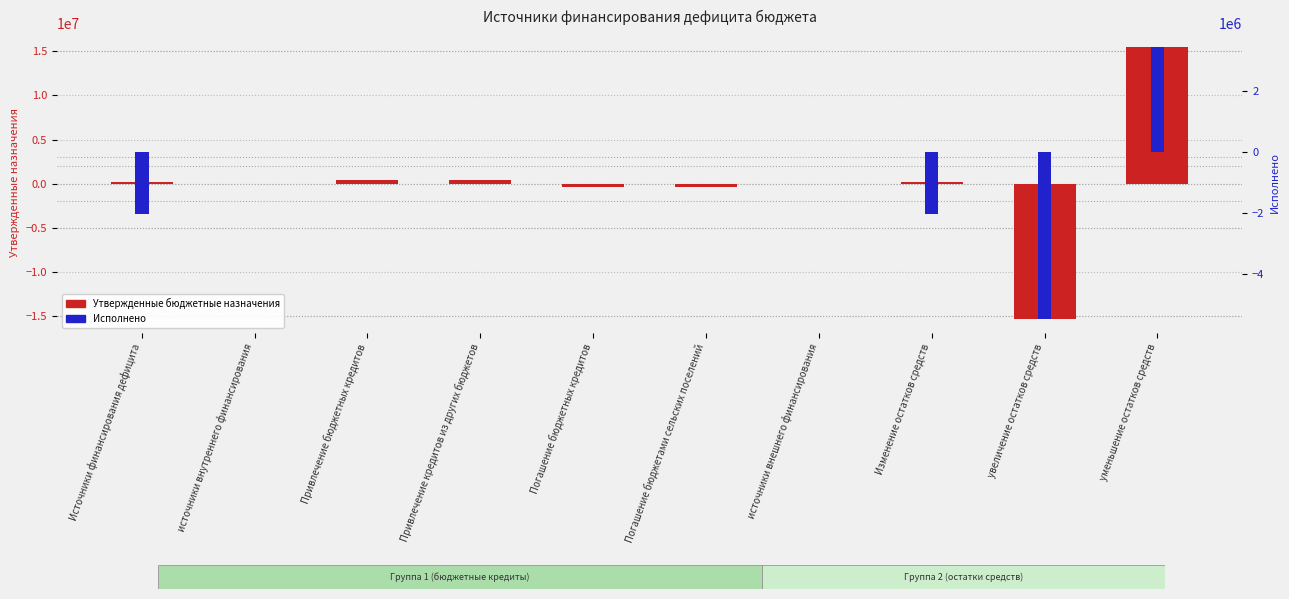

How many values in Утвержденные бюджетные назначения are above zero?

5